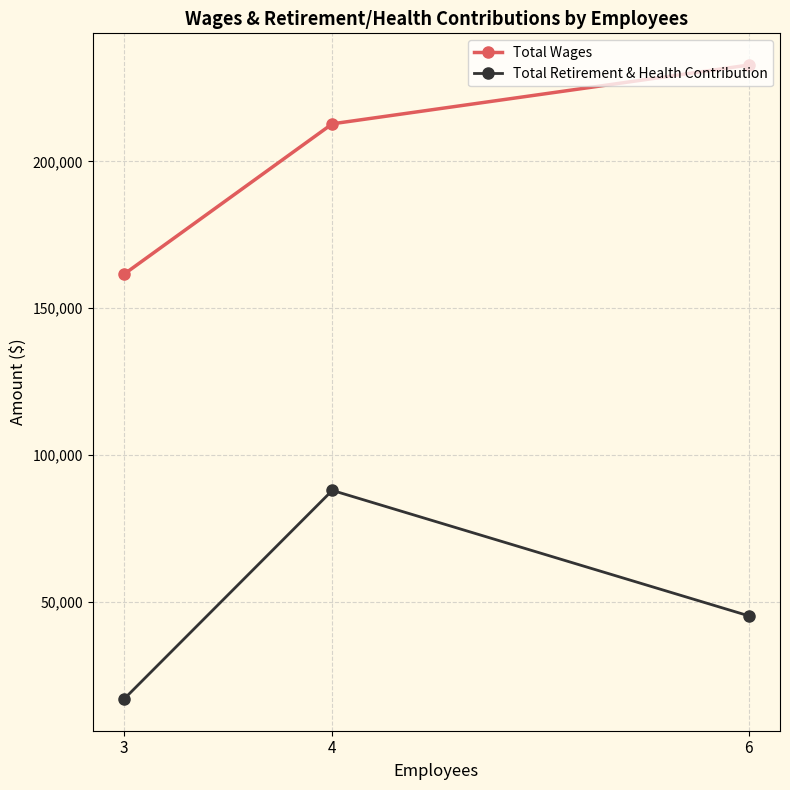

Is it true that Total Retirement & Health Contribution equals 5660 at 3?

False